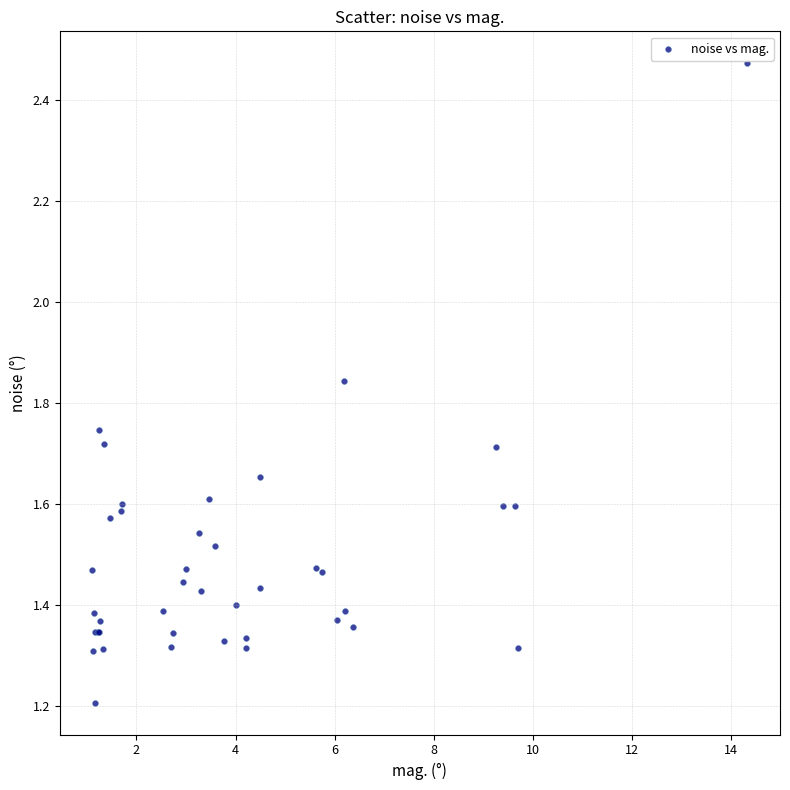

What Y value in the scatter plot is closest to 1?

1.2